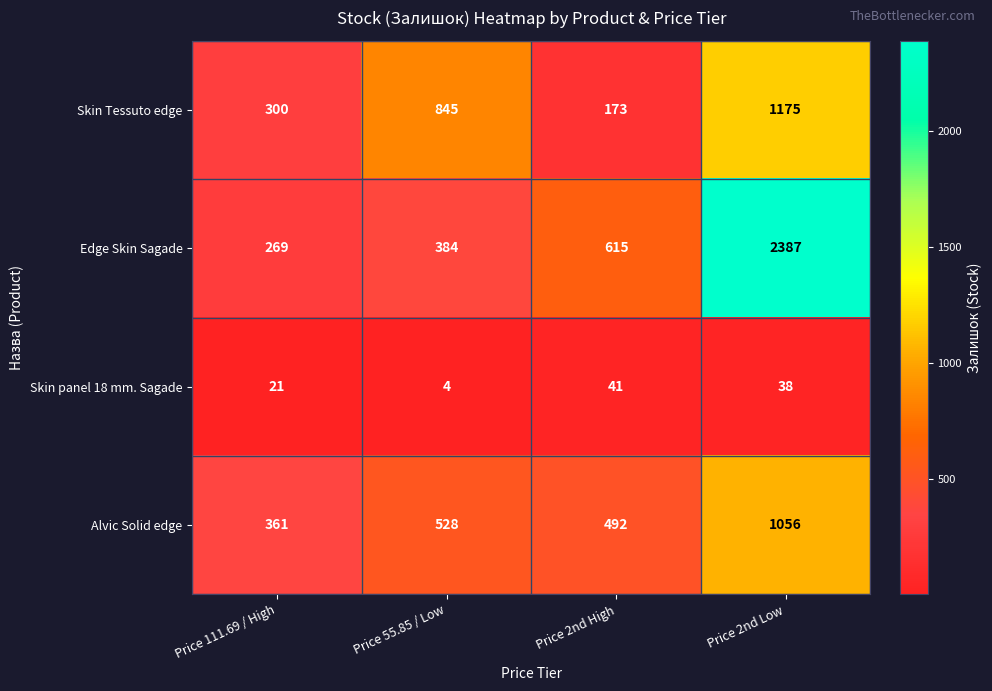

What is the spread (max minus min) of values at Price 55.85 / Low?

841